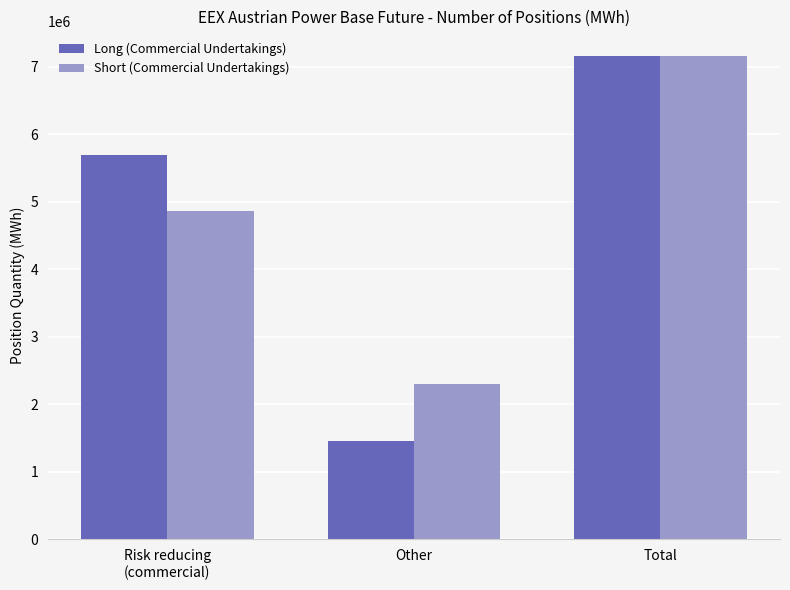

What is the smallest value displayed?

1453799